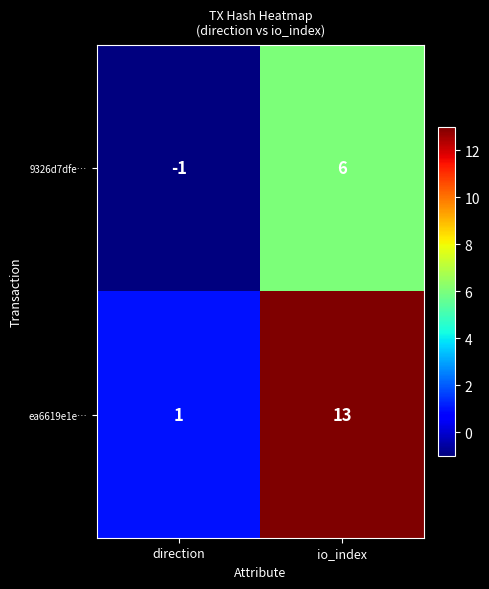

Which category has the highest value in the ea6619e1e… series?

io_index